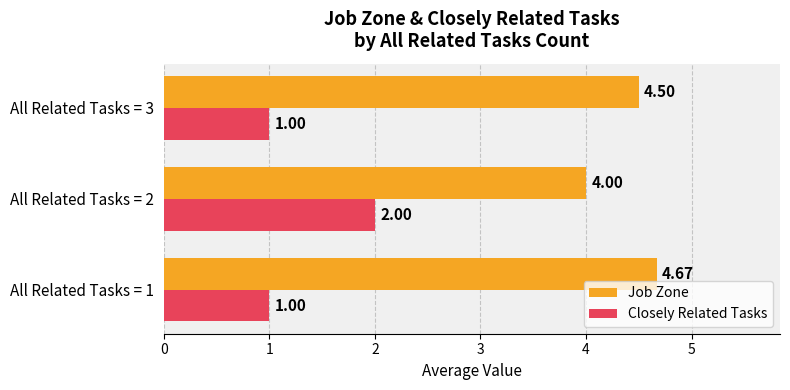

What is the average value of the Closely Related Tasks series?

1.3